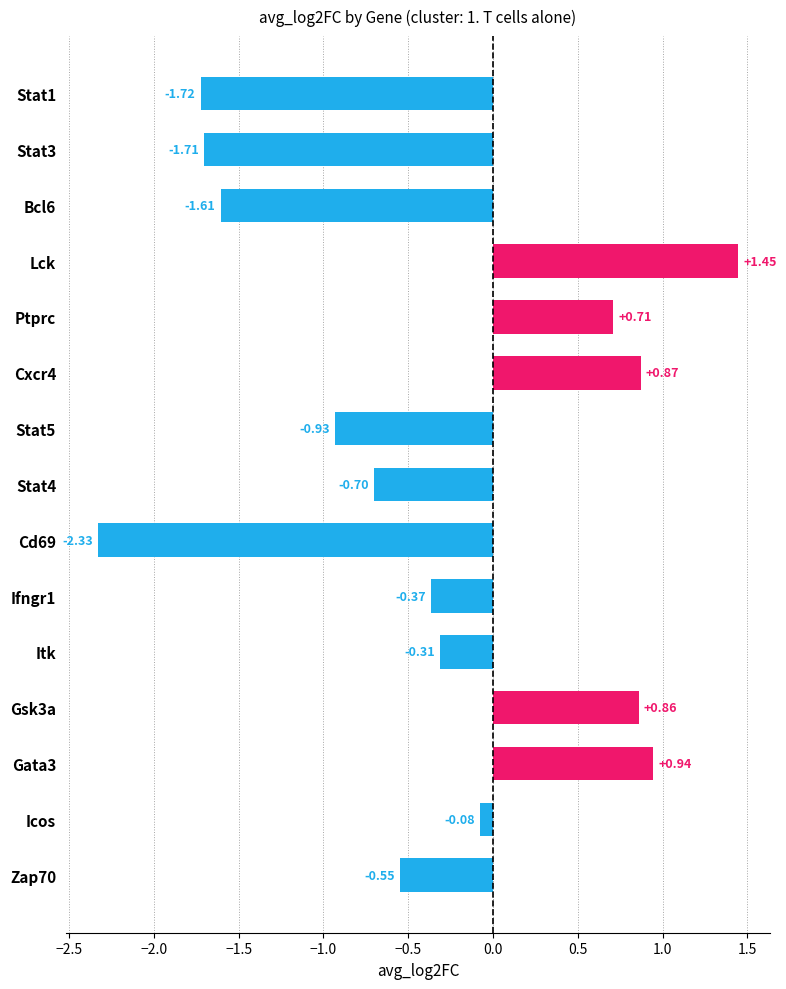

Does the chart contain any negative values?

Yes